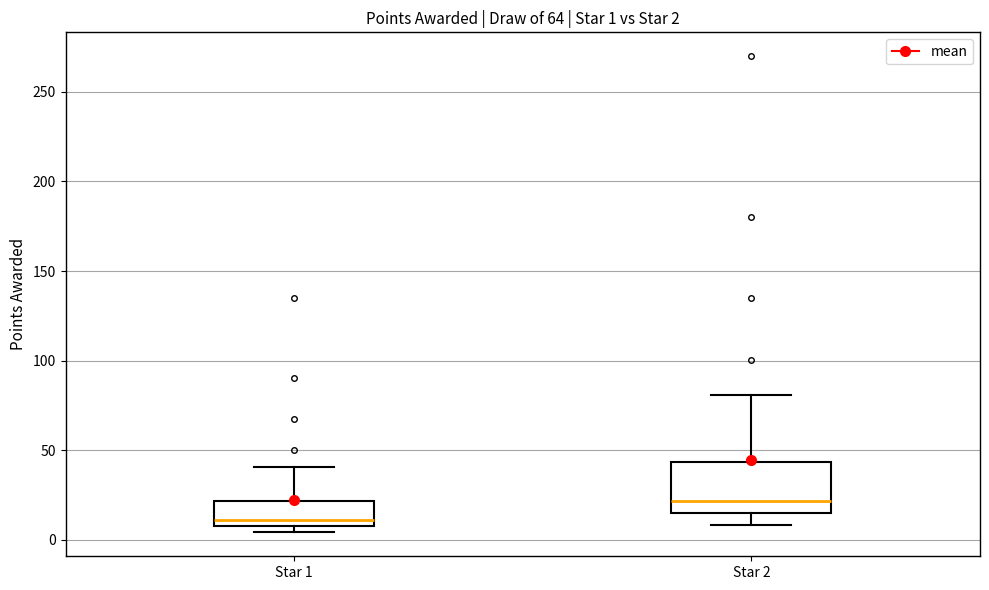

Which box has the lowest median line?

Star 1